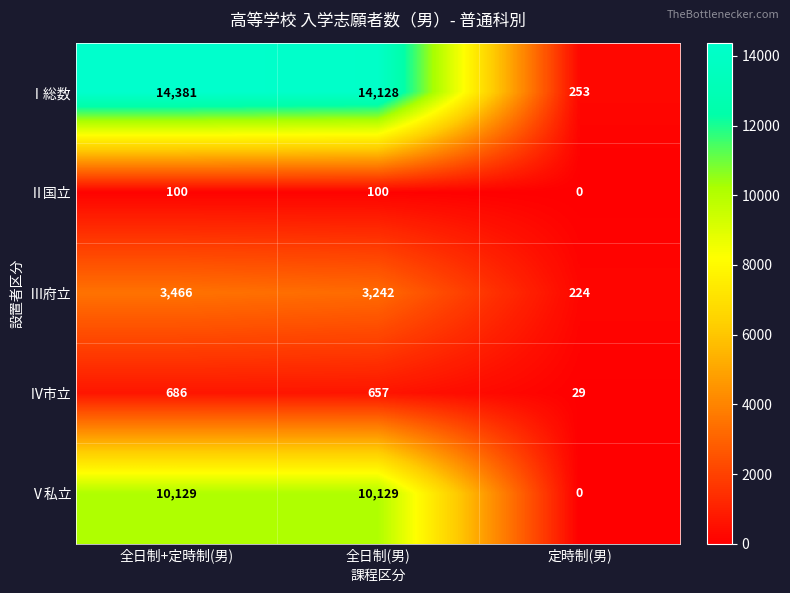

At which category is the sum across all series the highest?

全日制+定時制(男)